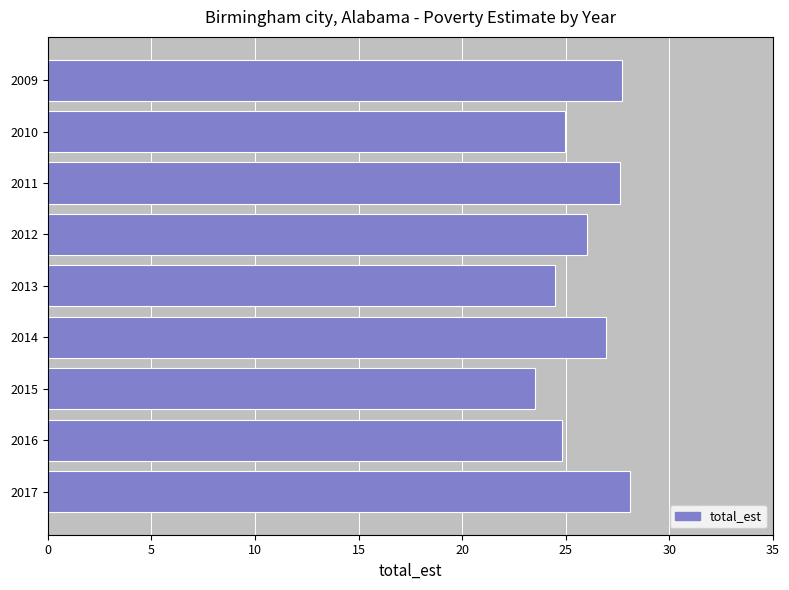

What is the value of the 9th bar from the top?

28.1